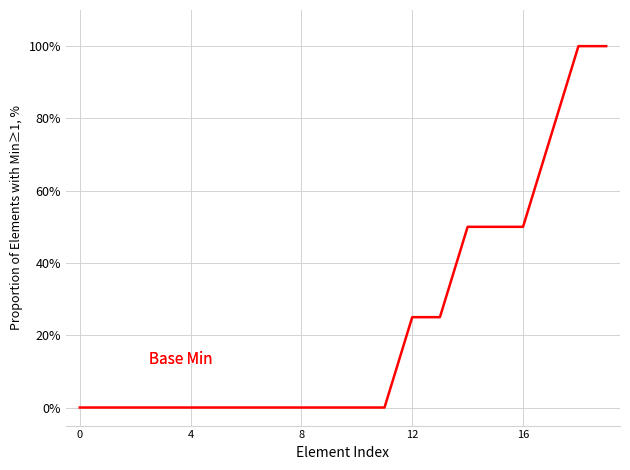

Reading right to left, transcribe all the data shown in this chart.

1.0	1.0	0.8	0.5	0.5	0.5	0.2	0.2	0.0	0.0	0.0	0.0	0.0	0.0	0.0	0.0	0.0	0.0	0.0	0.0